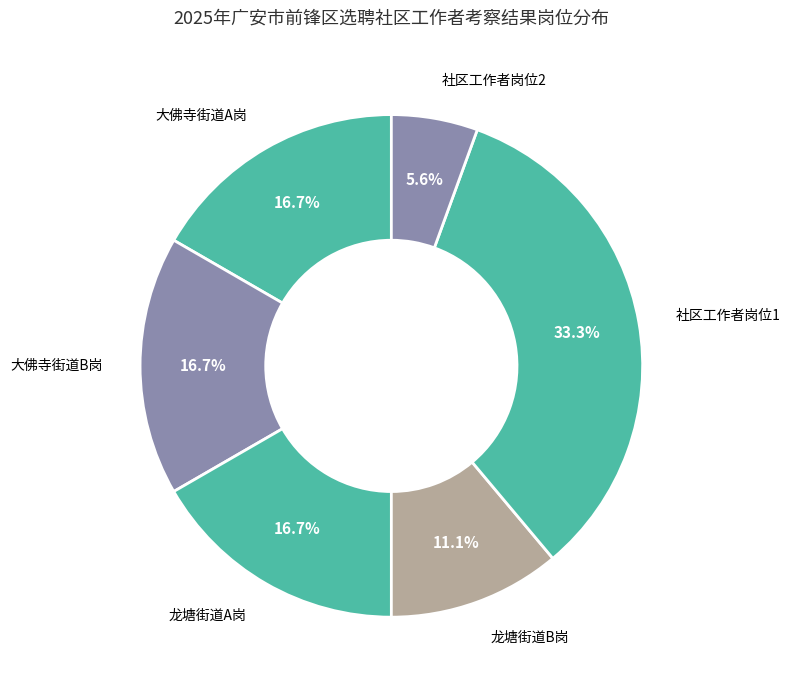

How many segments does this pie chart have?

6